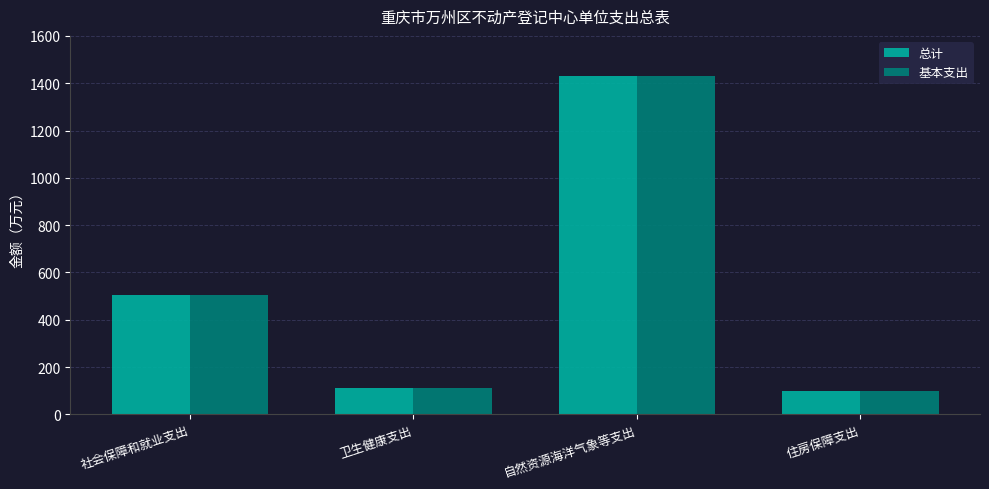

What is the difference between the second highest and minimum values in the 总计 series?

405.8